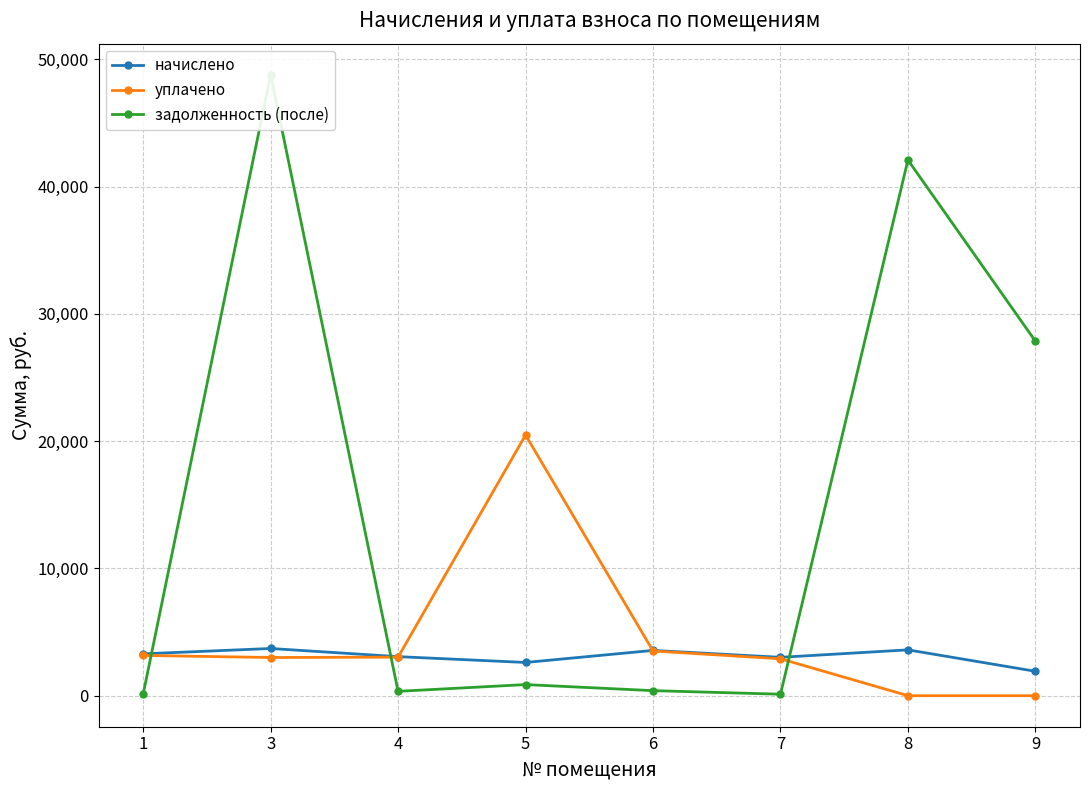

Reading left to right, what are all the values shown in this chart?

начислено: 3286.6	3708.2	3067.7	2610.3	3557.5	3013.9	3600.5	1916.0
уплачено: 3161.8	3000.0	3029.0	20483.9	3512.6	2899.4	0.0	0.0
задолженность (после): 124.8	48801.1	340.9	871.4	395.3	114.5	42098.7	27859.0